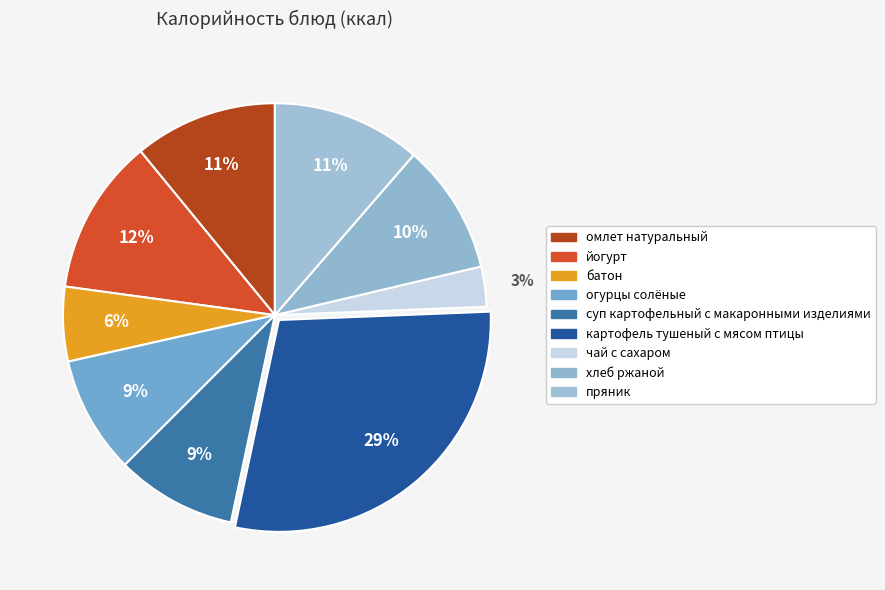

Approximately how many times larger is the value at пряник compared to хлеб ржаной?

1.1